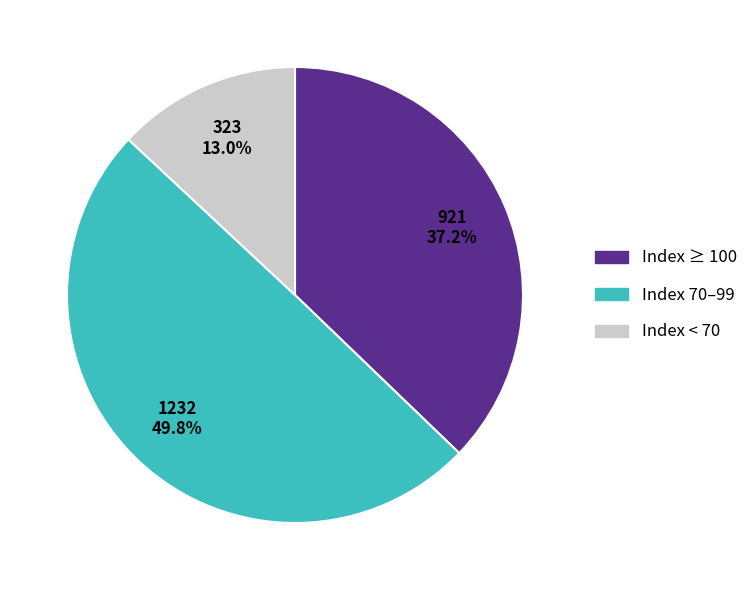

How many segments does this pie chart have?

3